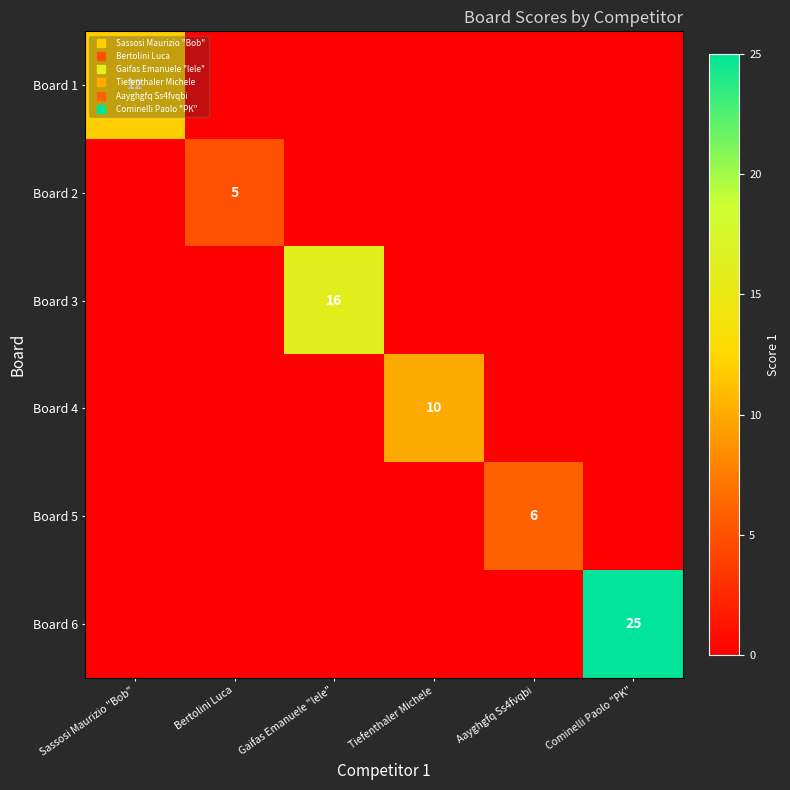

List the series in order of their peak value, highest first.

Board 6, Board 3, Board 1, Board 4, Board 5, Board 2